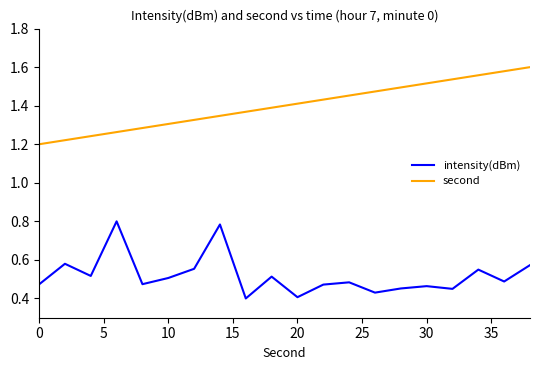

True or false: intensity(dBm) and second cross at least once.

False